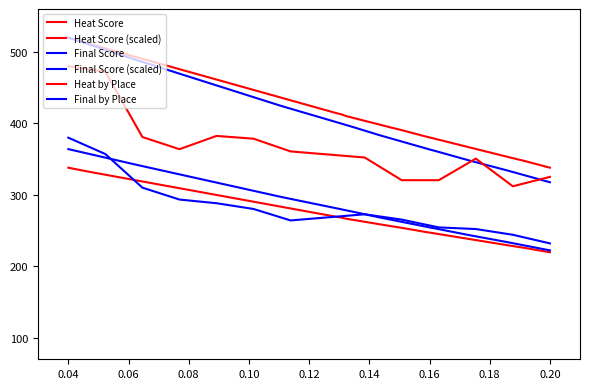

Which label corresponds to the largest value in the chart?

0.04